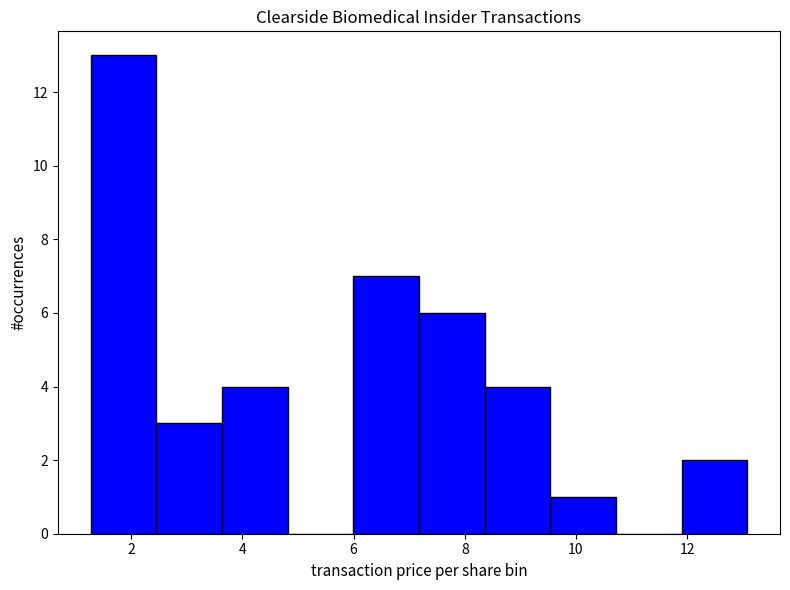

Over which range of the x-axis is the bar tallest?

1.2 to 2.4